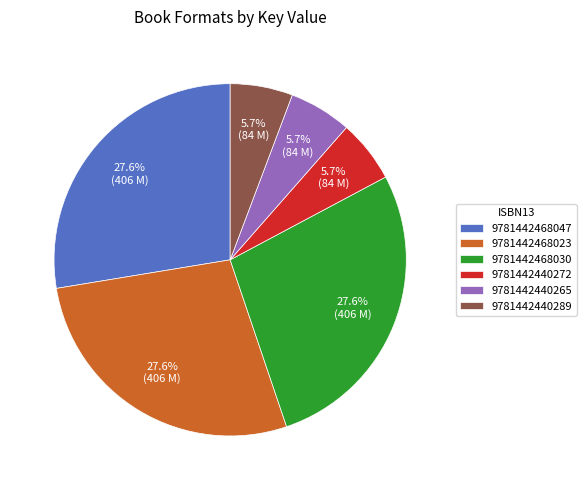

Is there any slice that represents more than half of the pie?

No